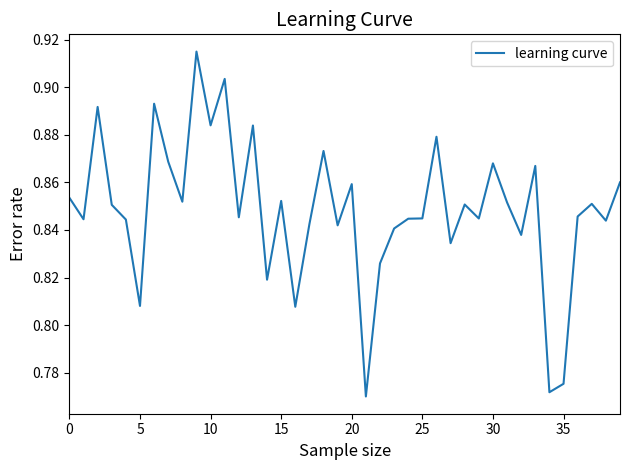

Is this an area chart (filled region under the line)?

No